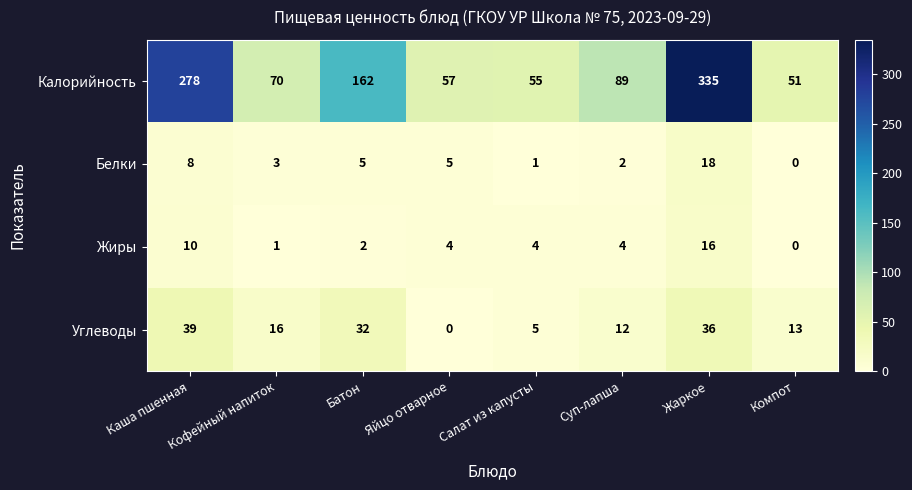

Which series has the largest range (max minus min)?

Калорийность